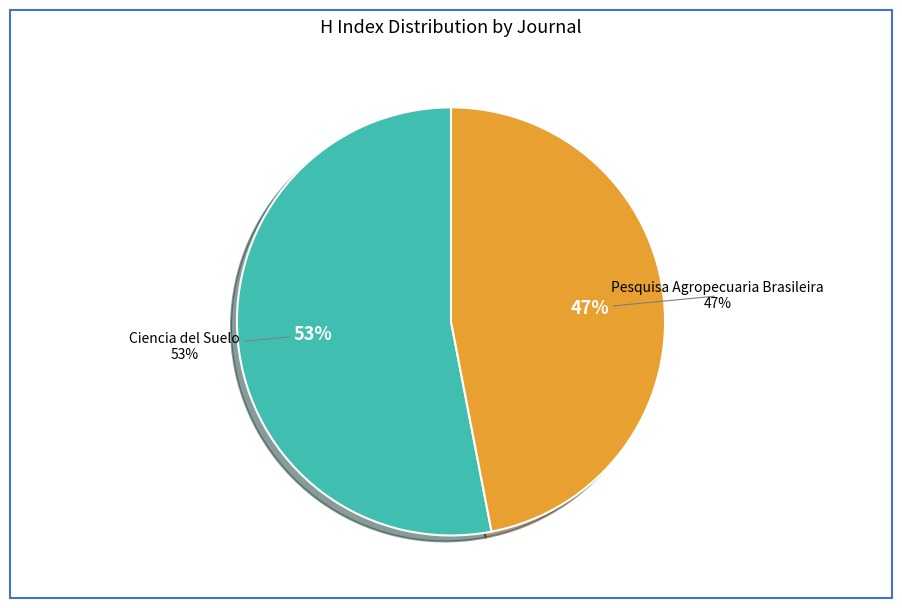

Does Ciencia del Suelo represent more than half of the total?

Yes